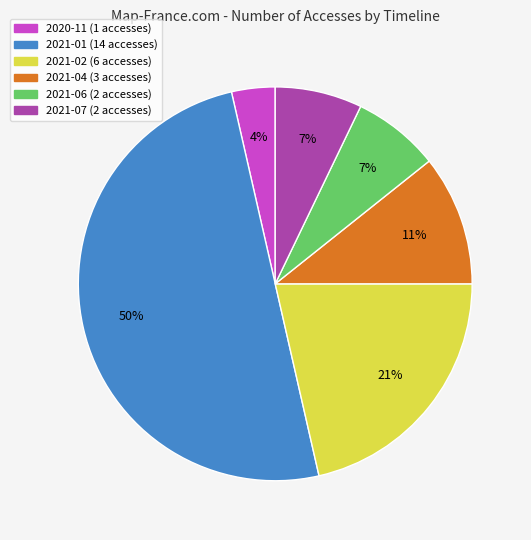

Does 2020-11 account for over 50% of the chart?

No